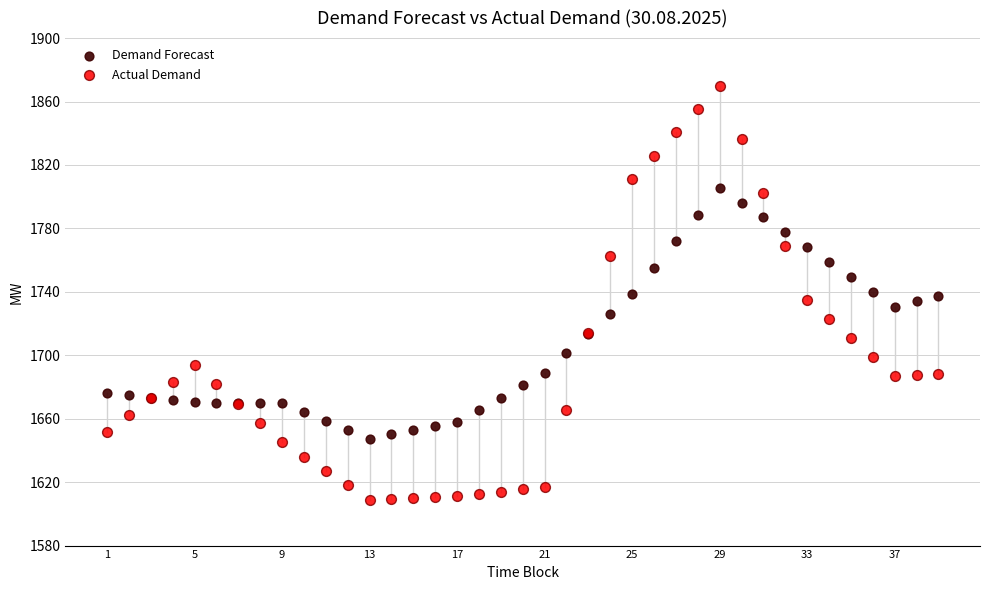

Which series has the largest Y range (max minus min)?

Actual Demand